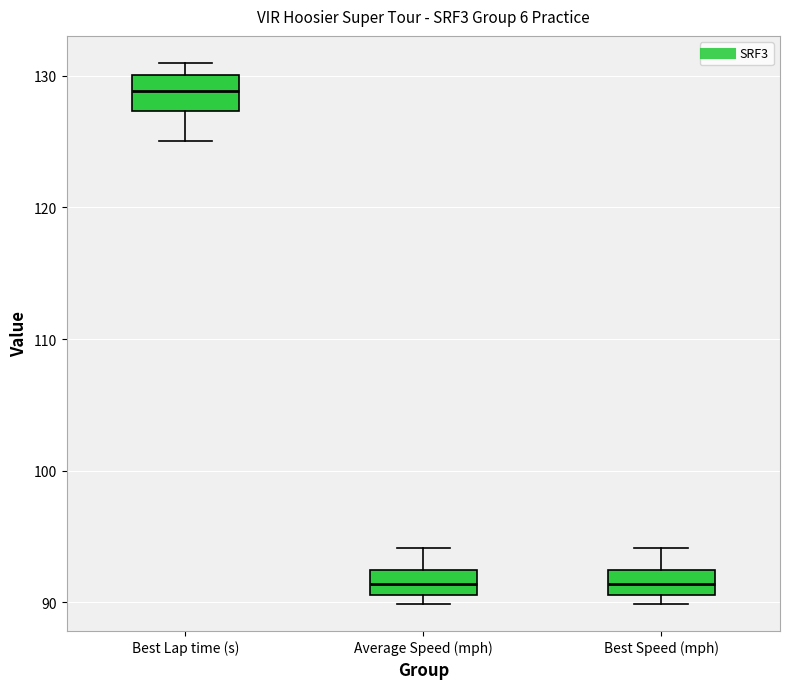

Where is the lower edge of the box for Average Speed (mph) on the y-axis? The values are not printed on the chart, so give them approximately, as read against the axis.

91